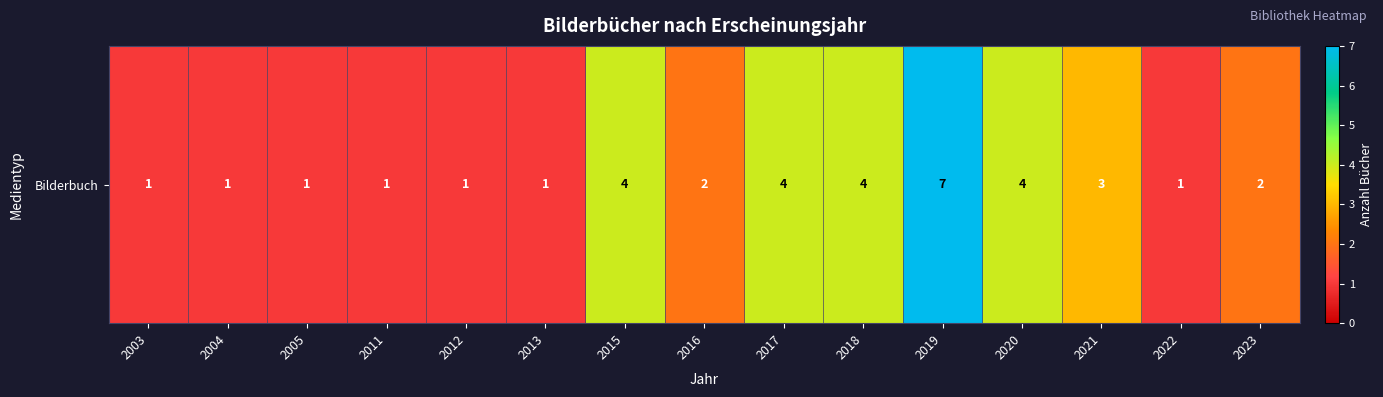

List the labels in order of value, smallest first.

2003, 2004, 2005, 2011, 2012, 2013, 2022, 2016, 2023, 2021, 2015, 2017, 2018, 2020, 2019